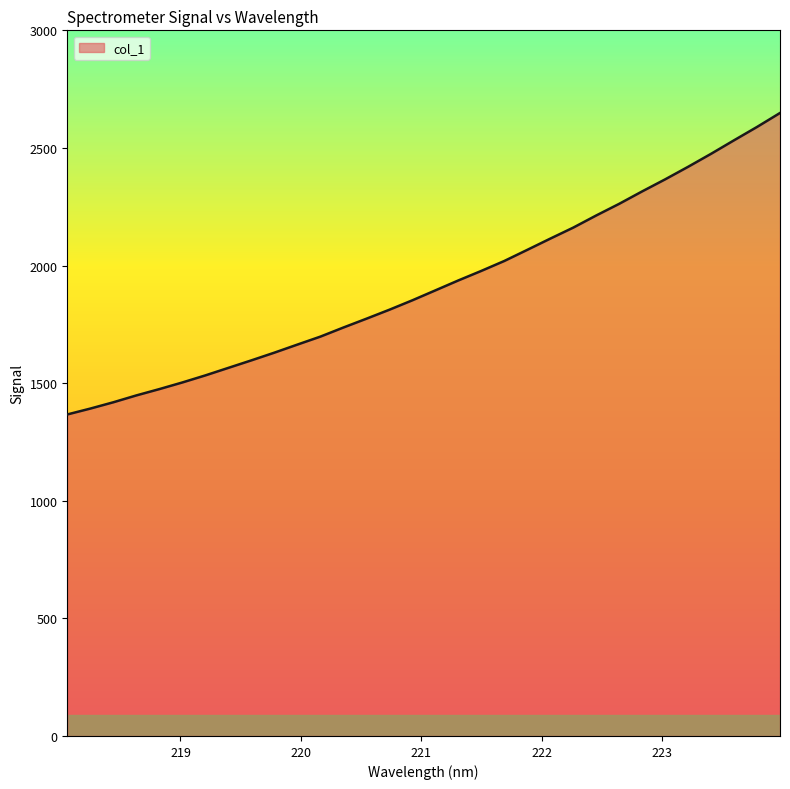

What is the smallest value displayed?

1366.9